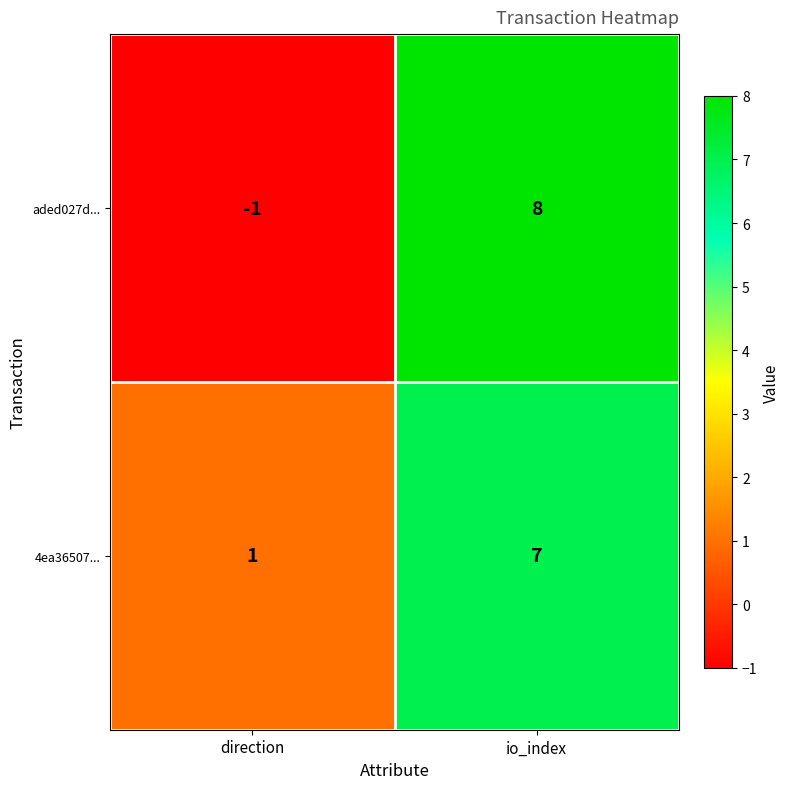

Between direction and io_index, which series saw the biggest shift?

aded027d...